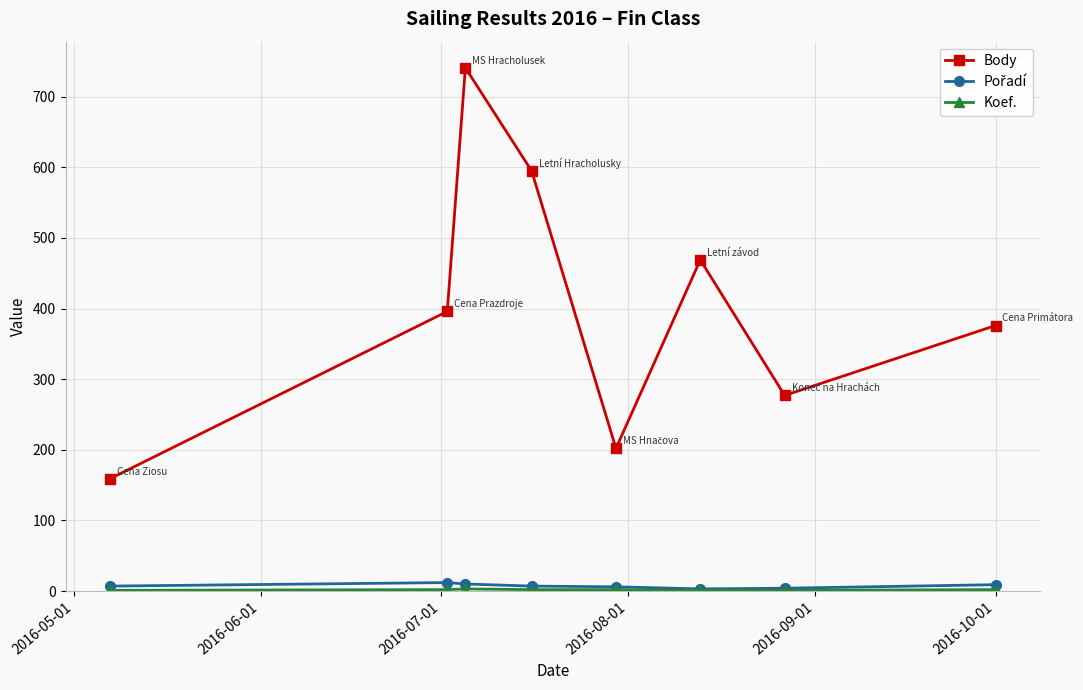

What is the lowest value of the Body series?

159